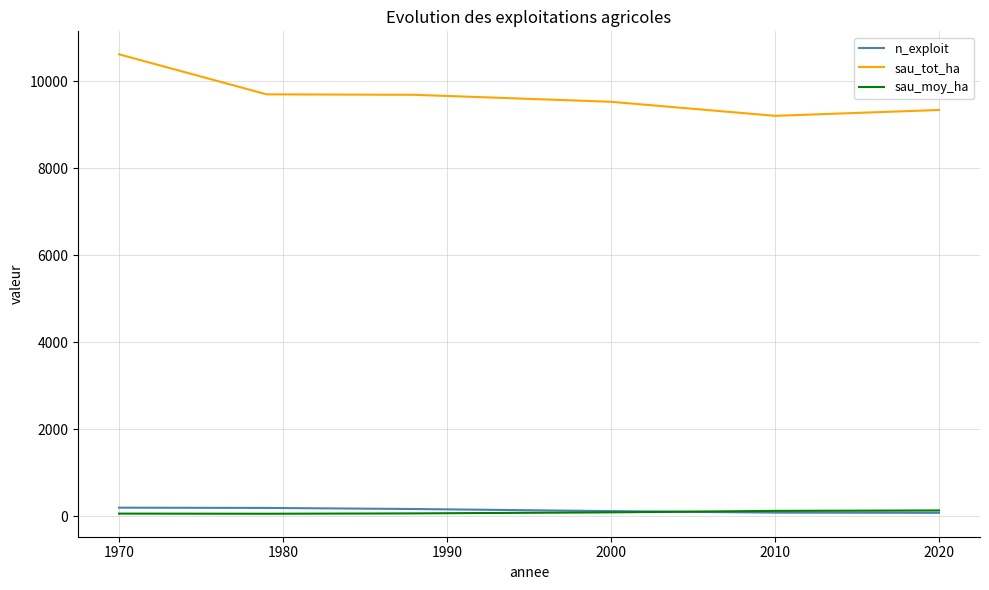

Which series has the largest total across all categories?

sau_tot_ha